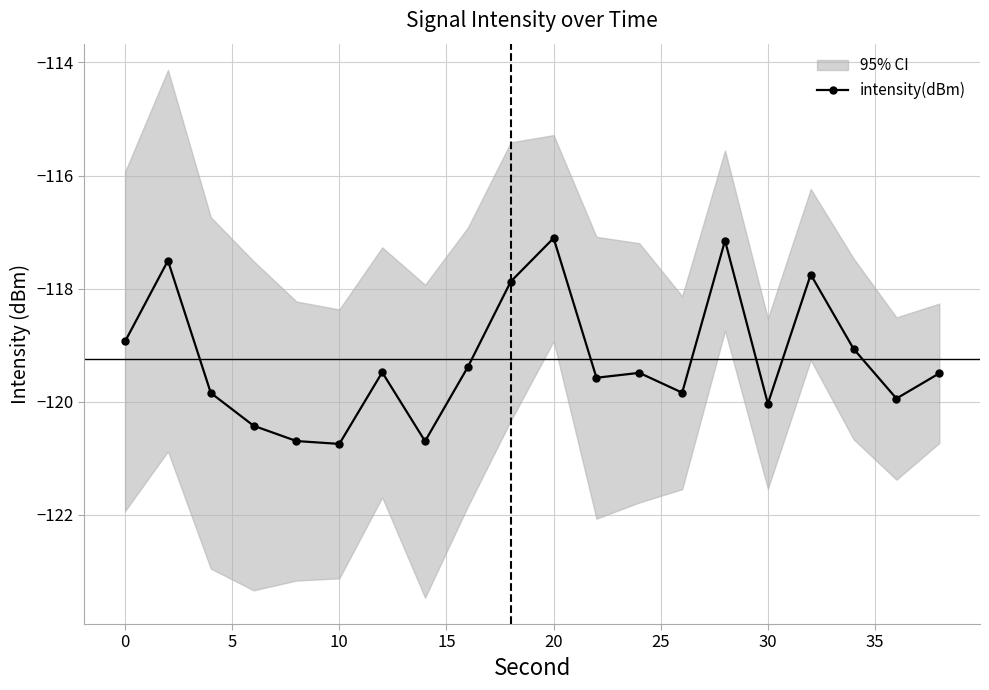

What is the minimum value for intensity(dBm)?

-120.7